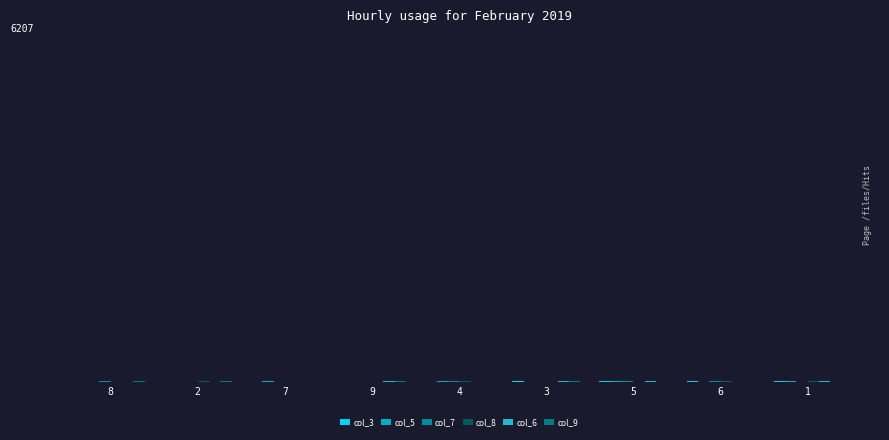

What is the label of the 9th bar from the left?

1